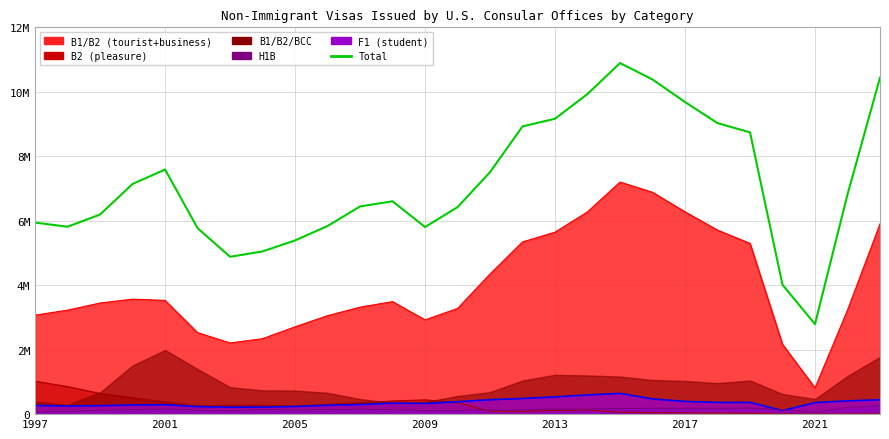

How many points are higher than both their immediate neighbors (excluding endpoints)?

3